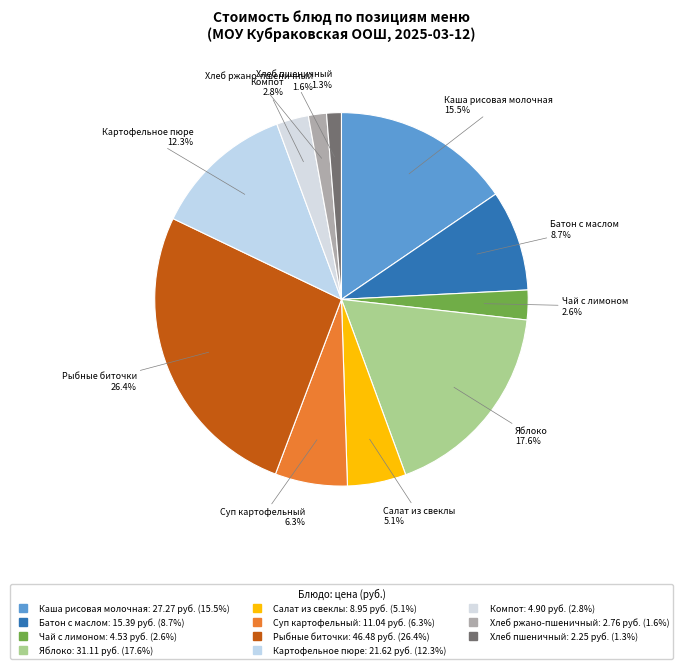

Count the number of slices in the pie.

11